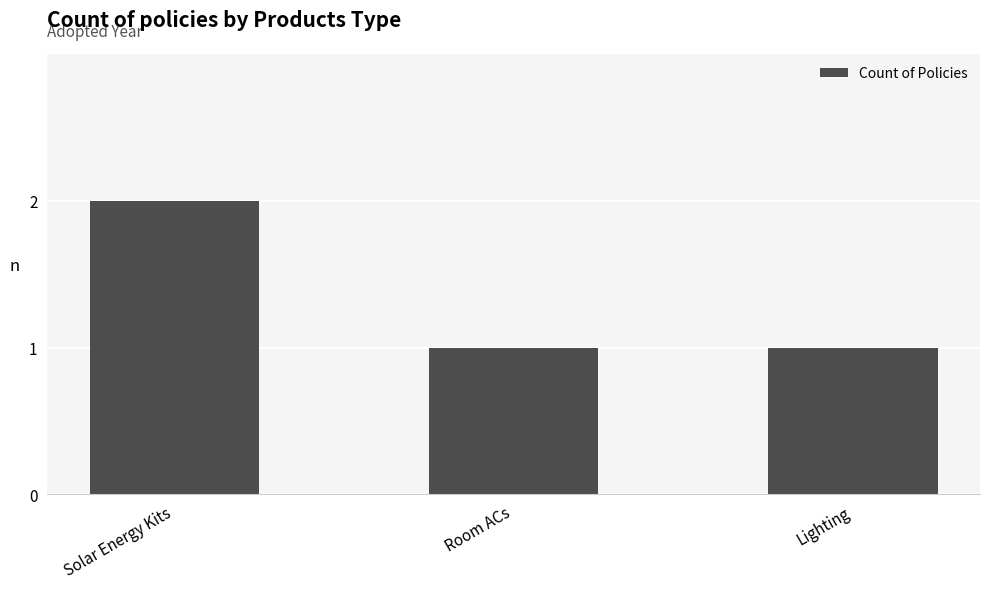

What is the sum of all values?

4